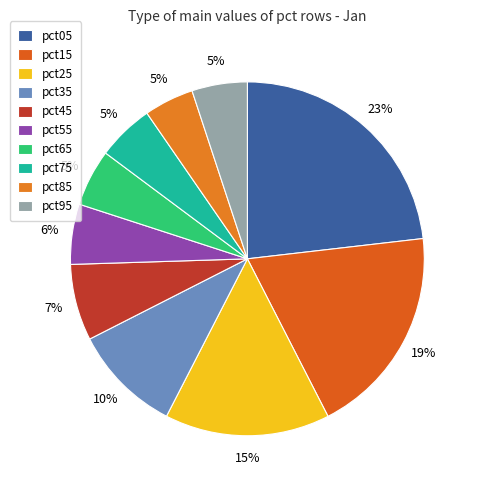

To the nearest percent, what percentage of the pie is pct55?

6%